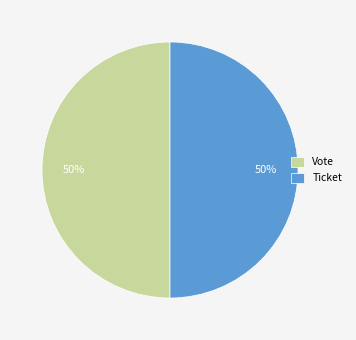

To the nearest percent, what is the combined percentage of Vote and Ticket?

100%